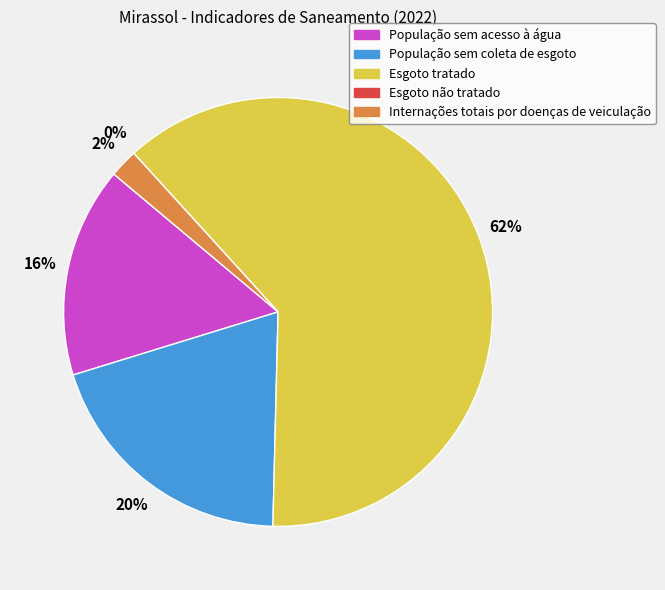

What is the ratio of the value at População sem acesso à água to the value at Esgoto tratado?

0.3